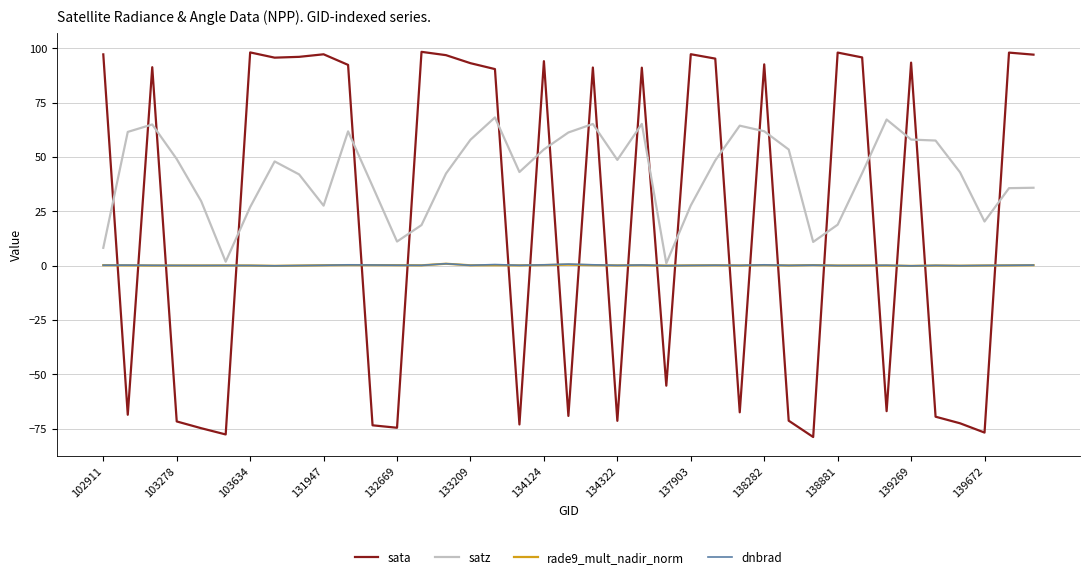

Which series has the largest total across all categories?

satz